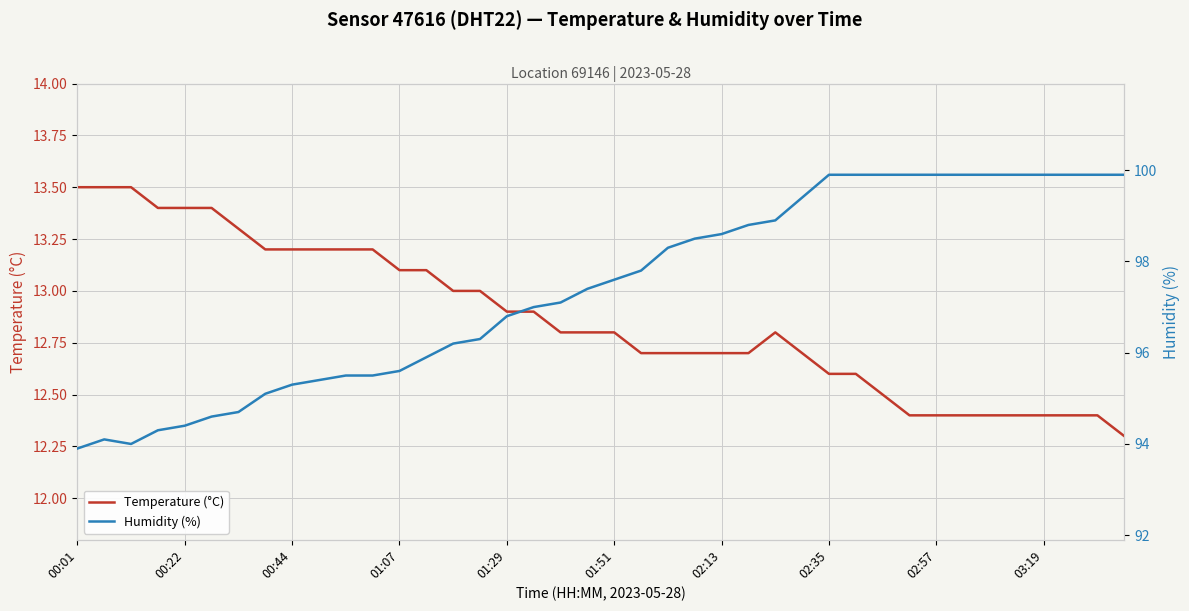

How many interior local peaks does the Humidity (%) series have?

1